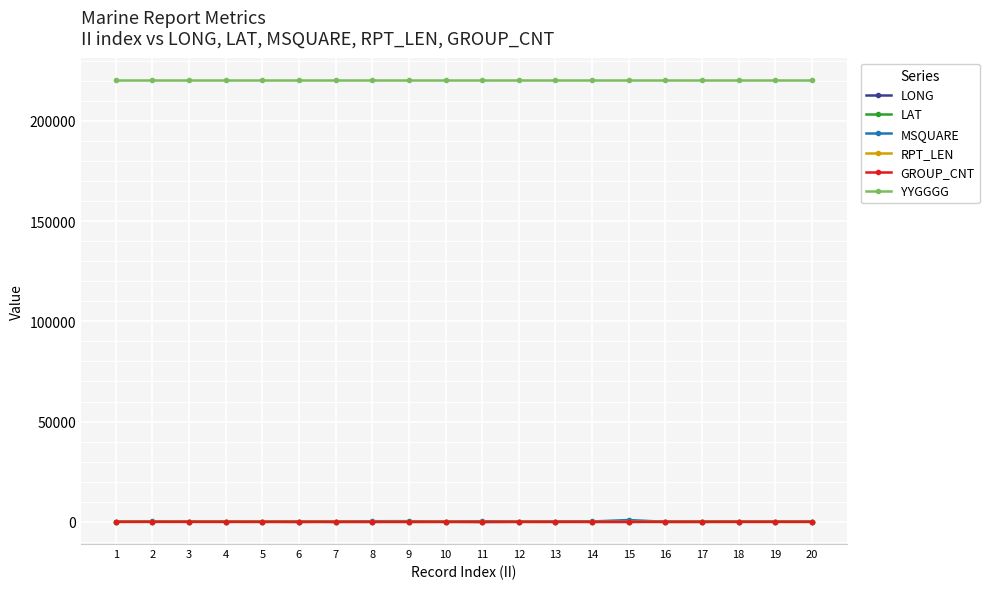

Which series has the largest total across all categories?

YYGGGG